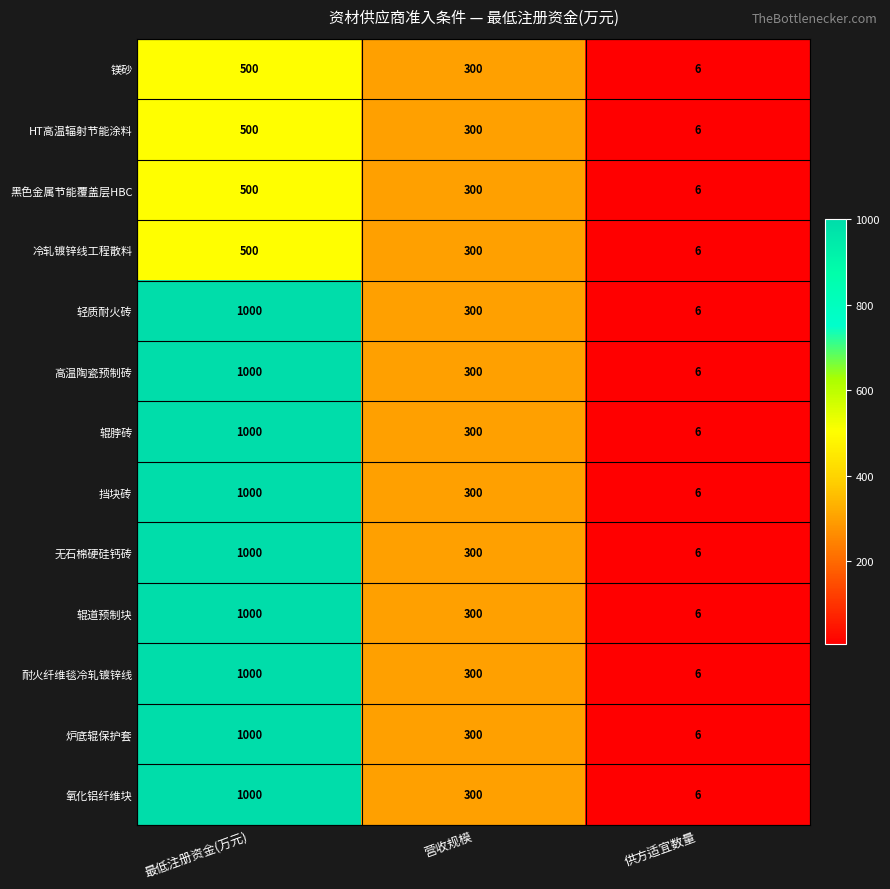

At which label does 耐火纤维毯冷轧镀锌线 first exceed 300?

最低注册资金(万元)